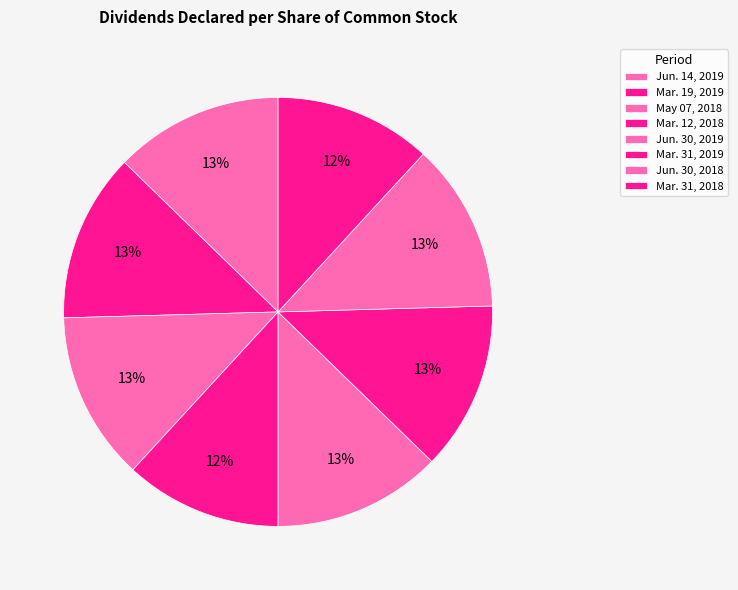

Rank the categories by value from highest to lowest.

Jun. 14, 2019, Mar. 19, 2019, May 07, 2018, Jun. 30, 2019, Mar. 31, 2019, Jun. 30, 2018, Mar. 12, 2018, Mar. 31, 2018